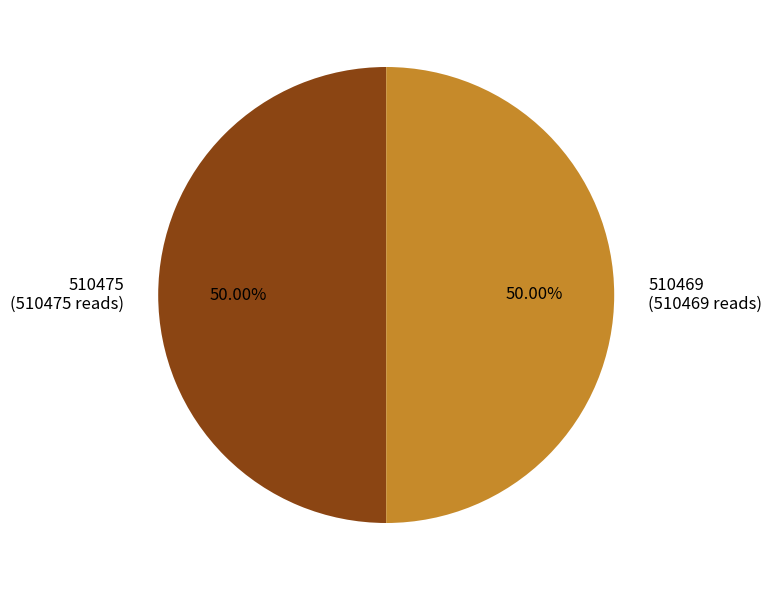

The 510469 slice represents 50% of the pie. True or false?

True